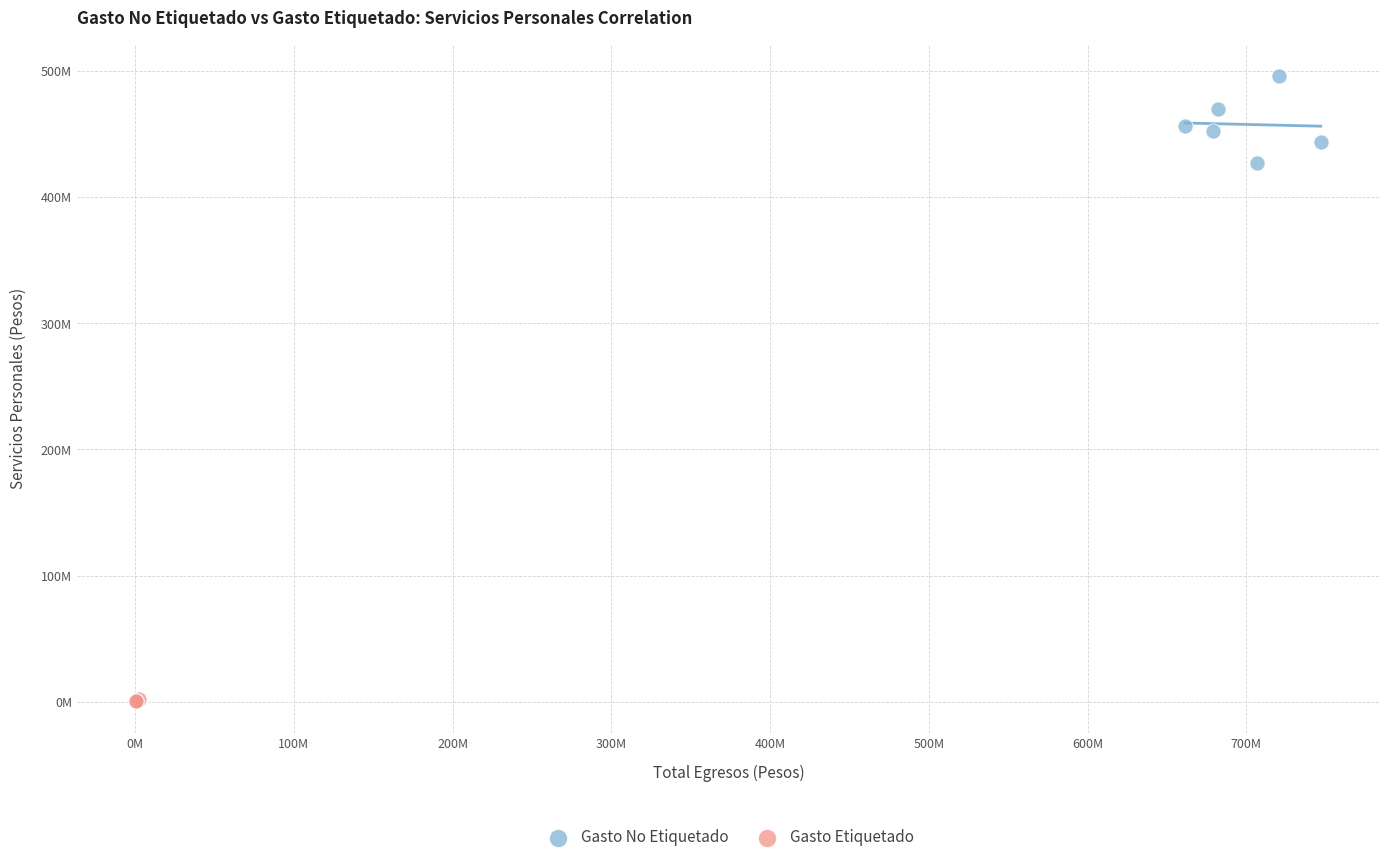

What are all the series names shown in the legend?

Gasto No Etiquetado, Gasto Etiquetado